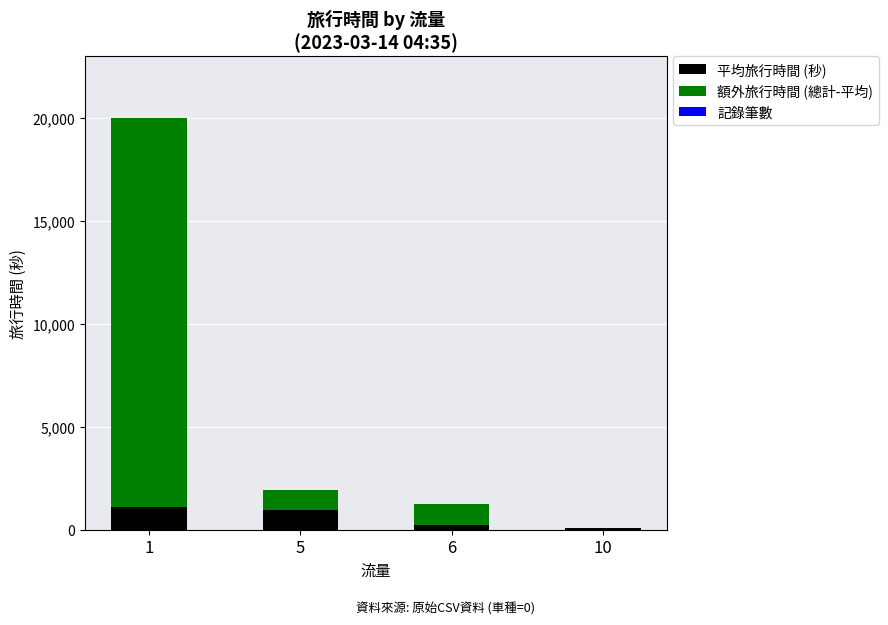

What is the highest value of the 平均旅行時間 (秒) series?

1110